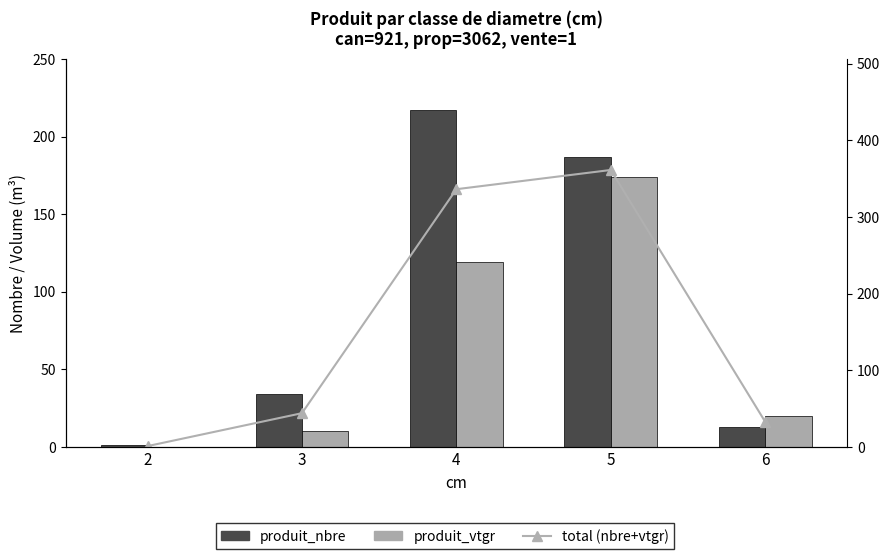

Is it true that produit_nbre equals 20.2 at 6?

False